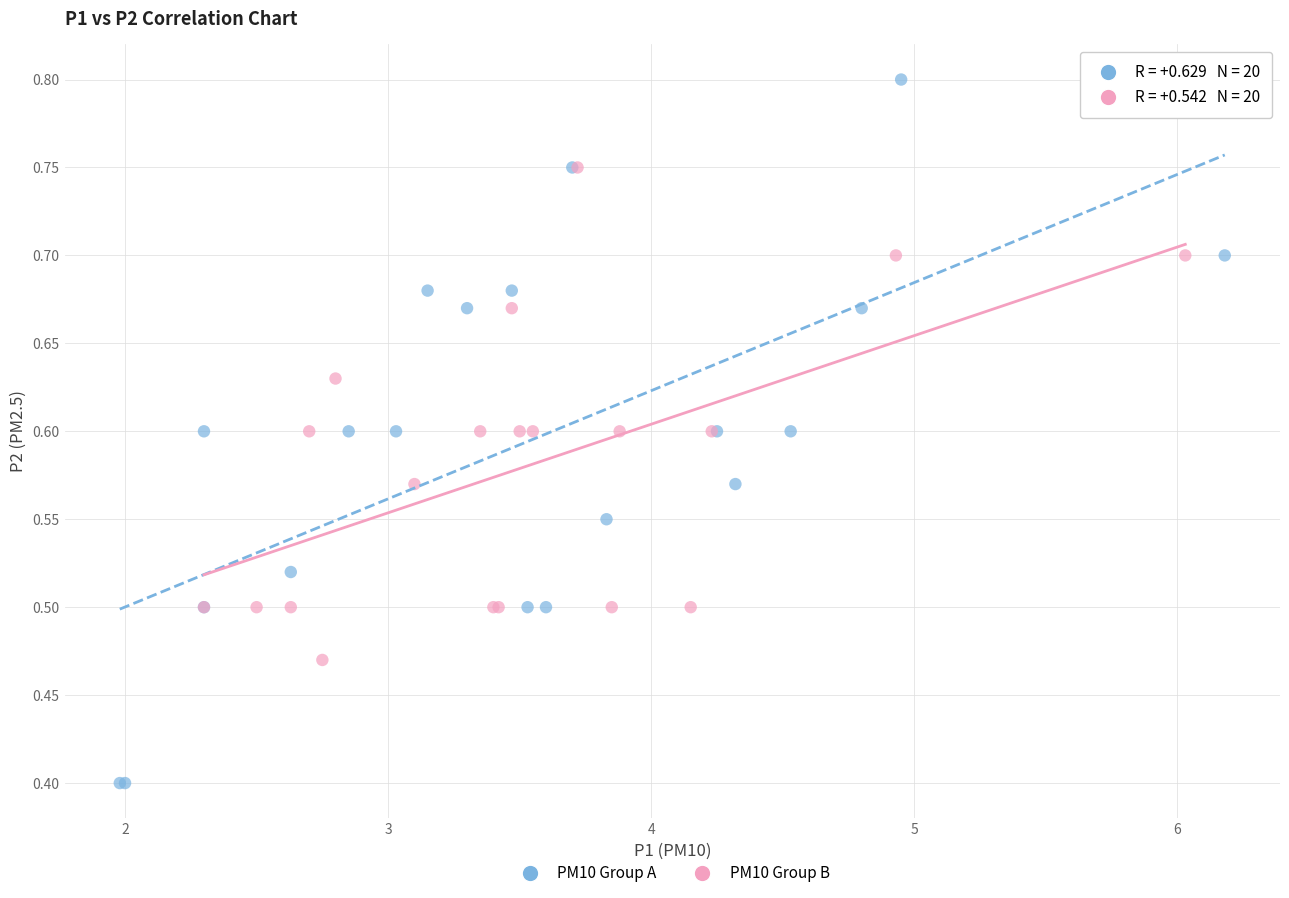

Which series reaches the maximum Y coordinate?

PM10 Group A